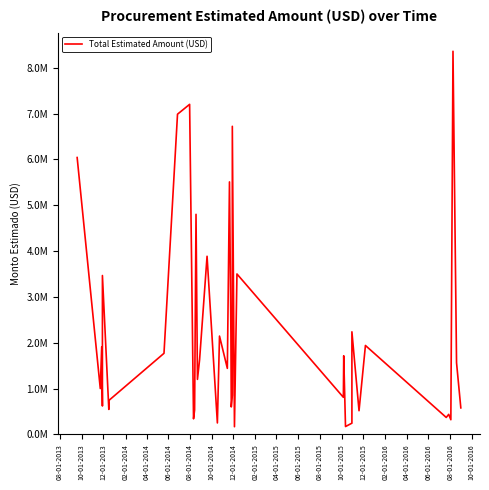

What is the smallest value displayed?

168000